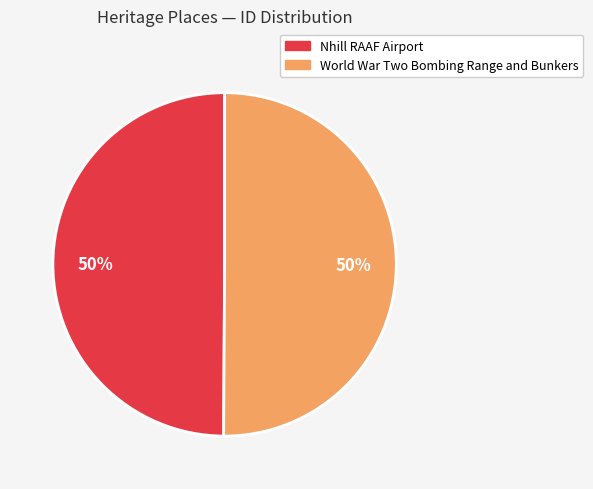

To the nearest percent, what portion does Nhill RAAF Airport represent?

50%